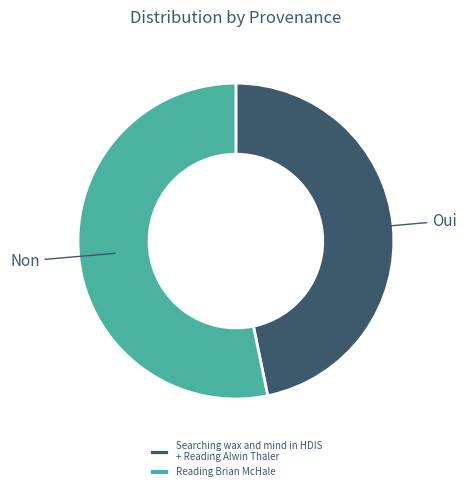

Which slice is the smallest?

Searching wax and mind in HDIS + Reading Alwin Thaler